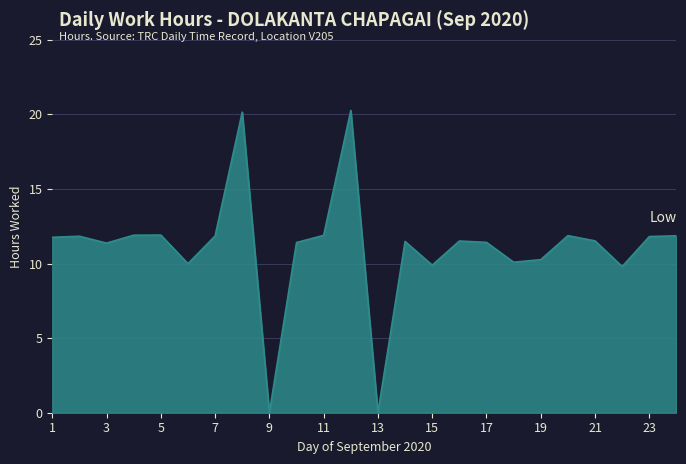

How many lines are shown in the chart?

1